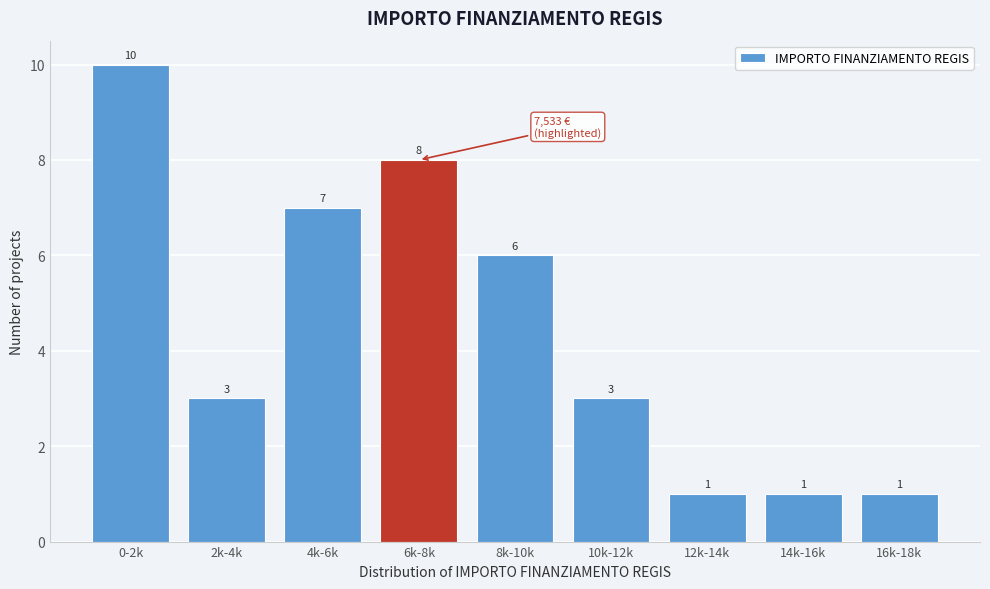

Reading left to right, transcribe all the data shown in this chart.

10	3	7	8	6	3	1	1	1